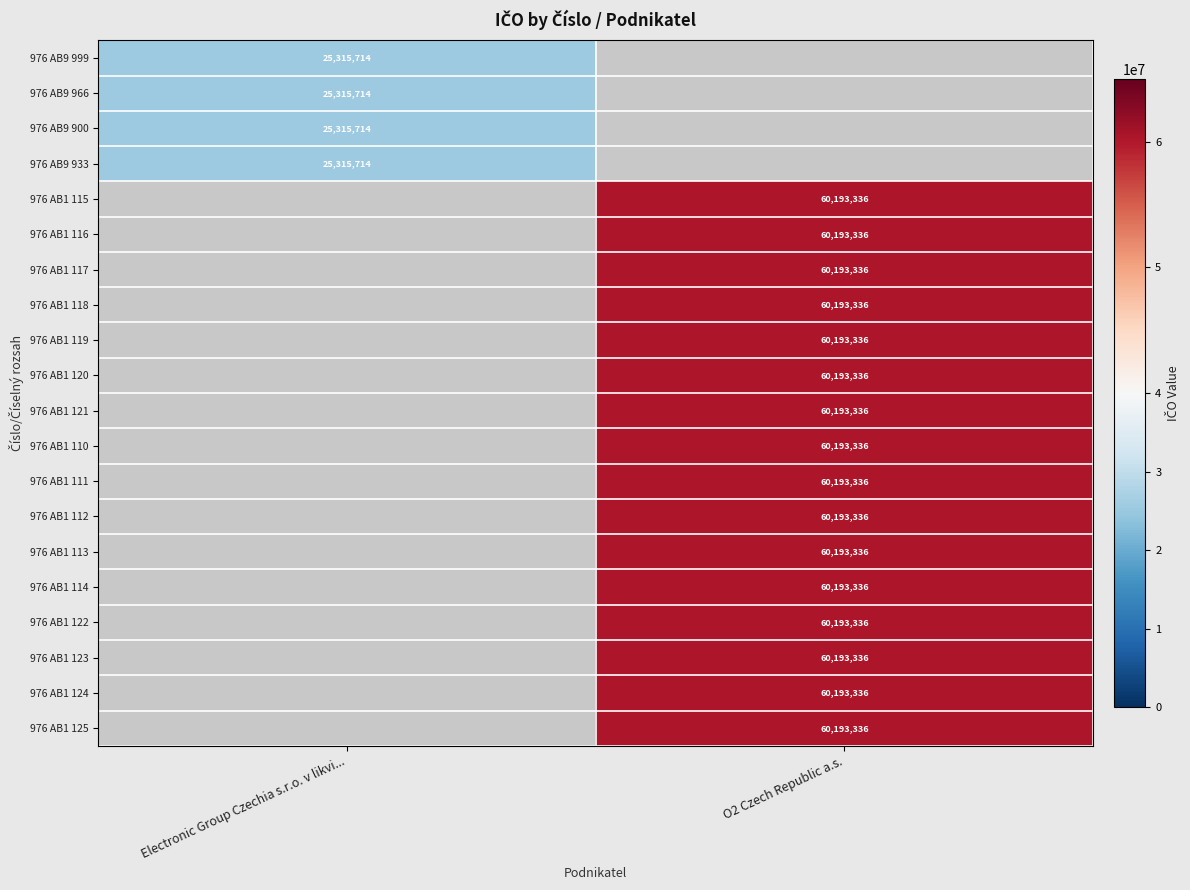

The value of 976 AB1 119 at O2 Czech Republic a.s. is 28304127. True or false?

False